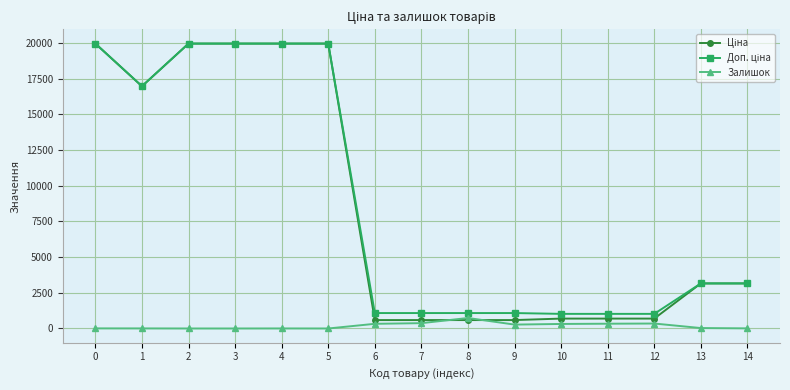

What is the spread (max minus min) of values at 5?

19964.2